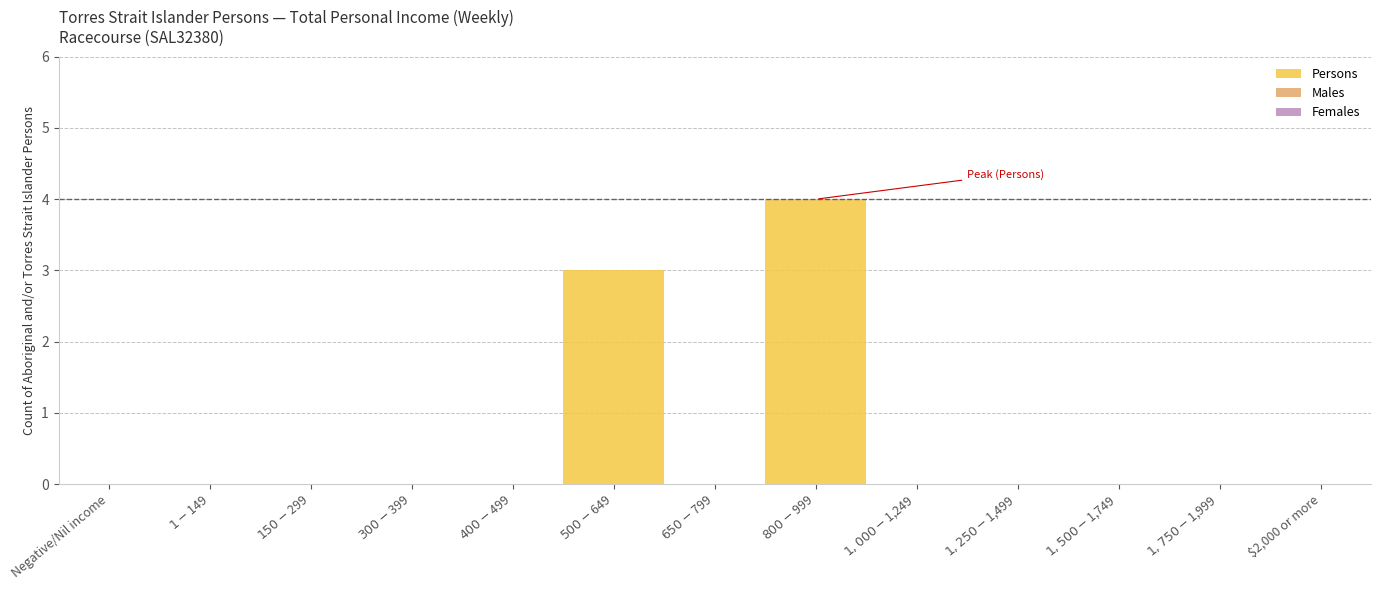

What is the greatest value displayed?

4